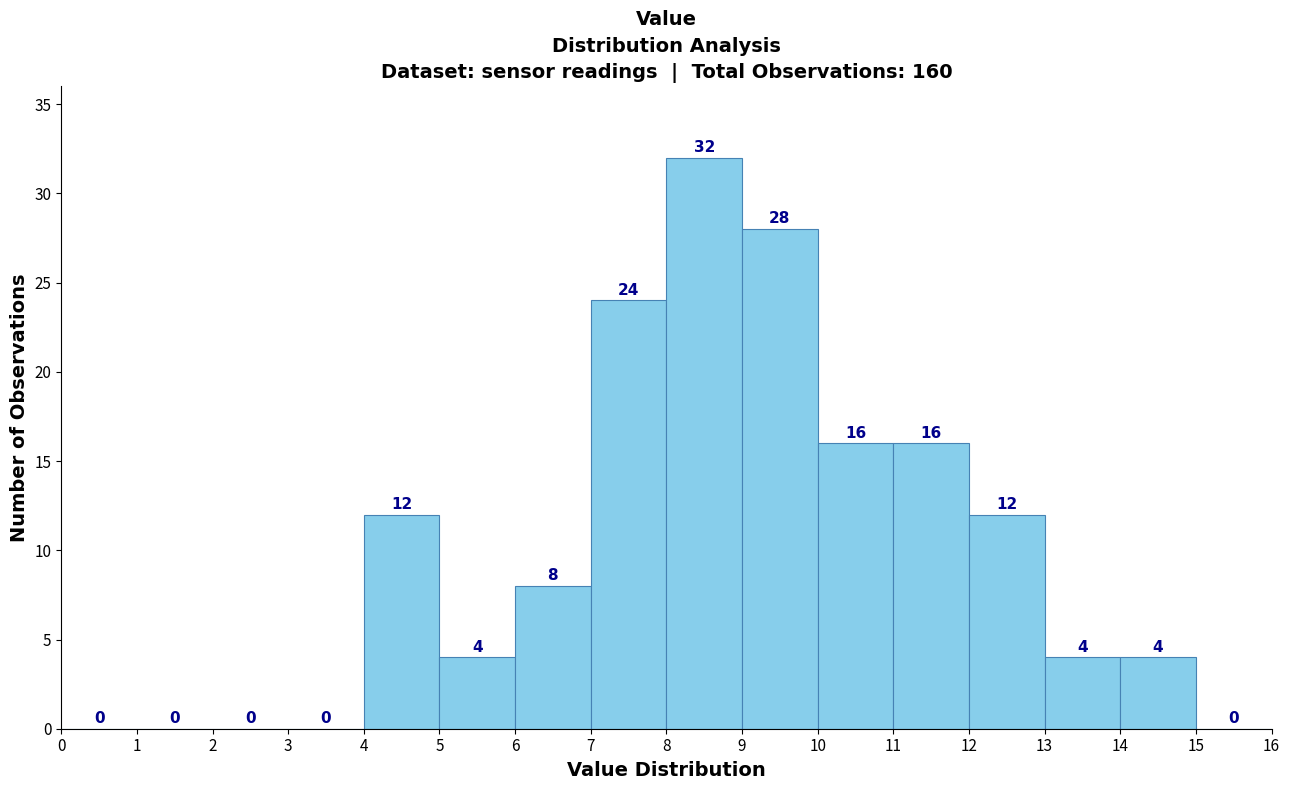

Reading left to right, transcribe this chart: for each bar, give the range it covers on the x-axis and its height.

0 to 1: 0
1 to 2: 0
2 to 3: 0
3 to 4: 0
4 to 5: 12
5 to 6: 4
6 to 7: 8
7 to 8: 24
8 to 9: 32
9 to 10: 28
10 to 11: 16
11 to 12: 16
12 to 13: 12
13 to 14: 4
14 to 15: 4
15 to 16: 0